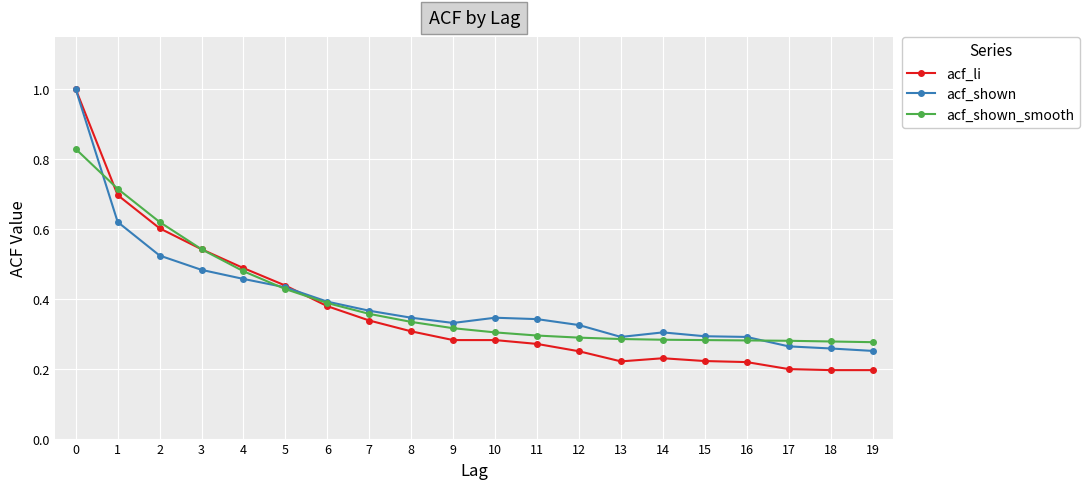

What are all the series names shown in the legend?

acf_li, acf_shown, acf_shown_smooth